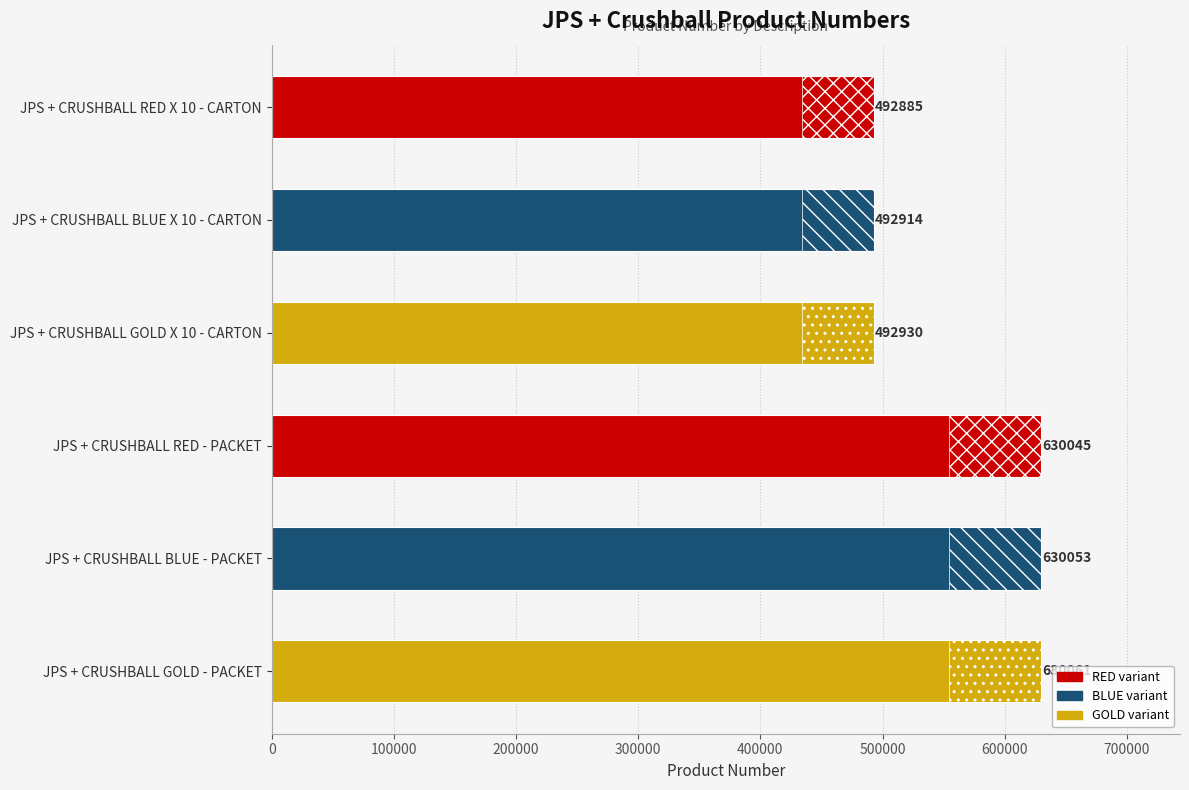

Which has a higher value, JPS + CRUSHBALL RED - PACKET or JPS + CRUSHBALL RED X 10 - CARTON?

JPS + CRUSHBALL RED - PACKET